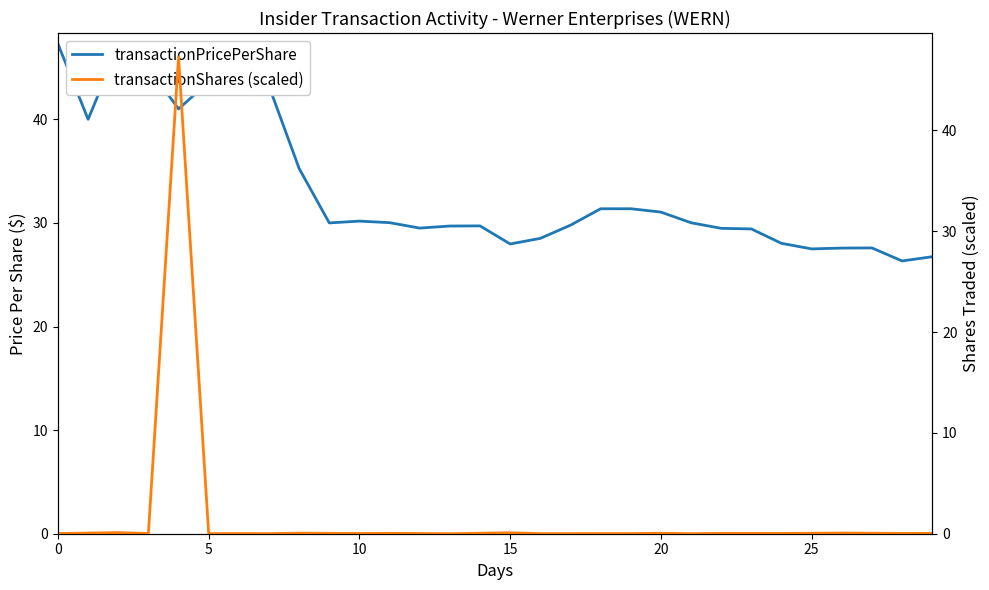

The value of transactionPricePerShare at 10 is 11.8. True or false?

False